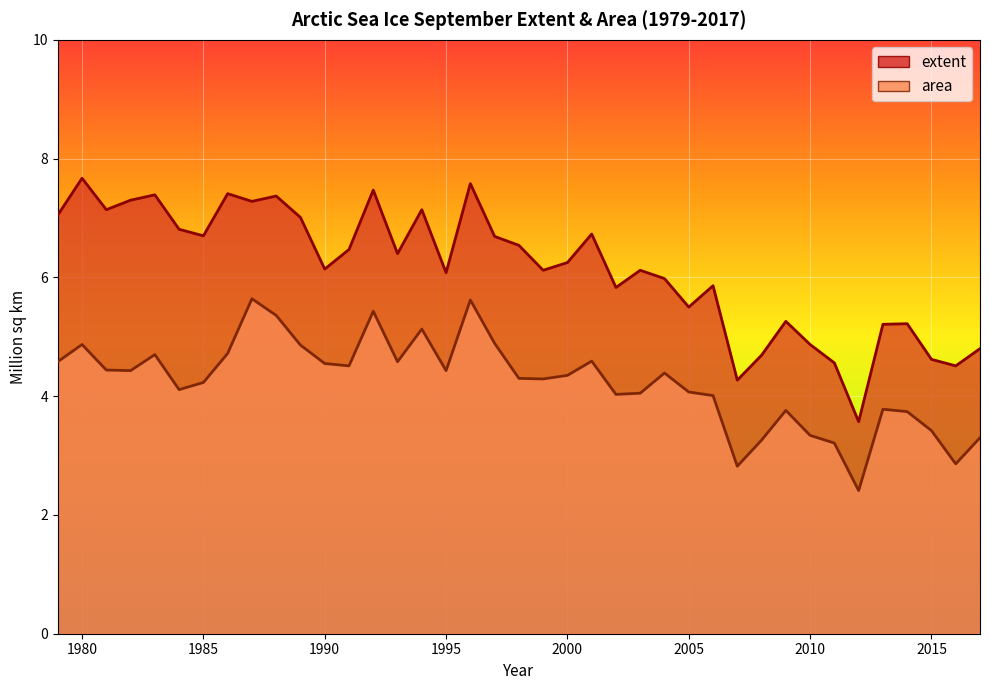

What is the value of the extent point at the 4th from the left?

7.3